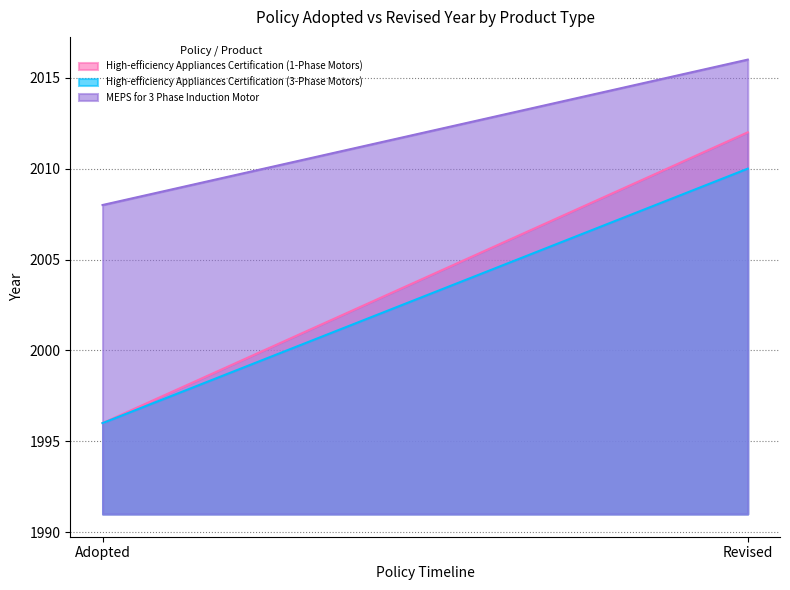

What is the label of the 1st point from the left?

Adopted